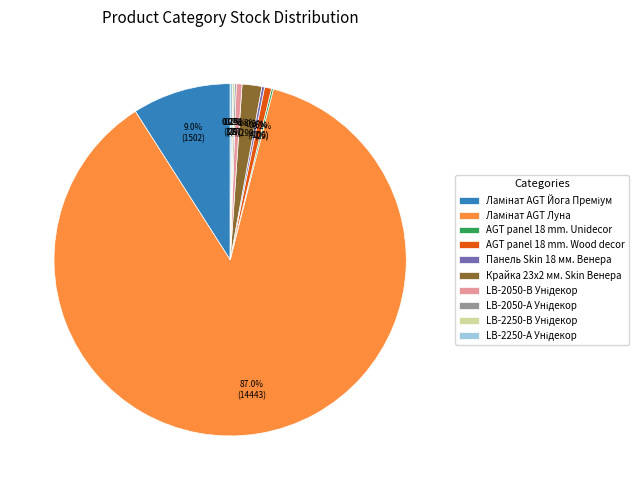

Which has a higher value, AGT panel 18 mm. Wood decor or Крайка 23x2 мм. Skin Венера?

Крайка 23x2 мм. Skin Венера